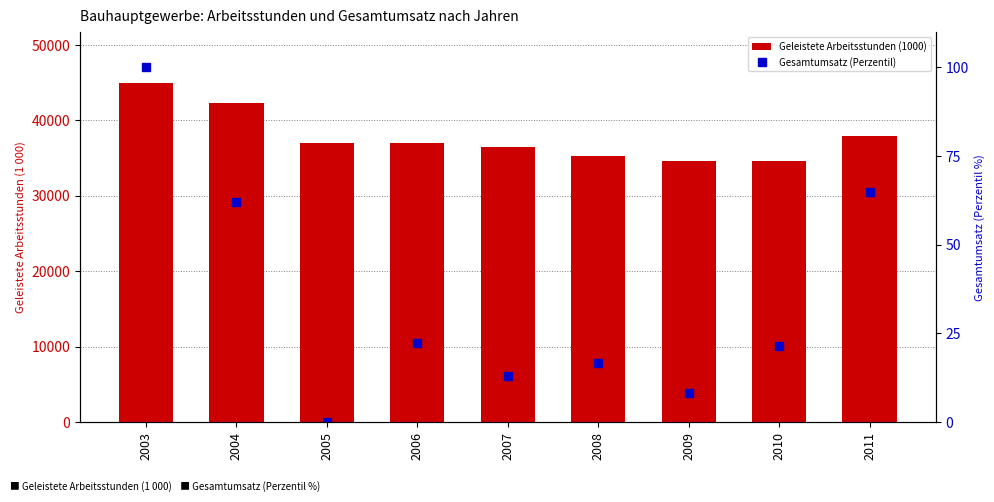

What is the difference between the Gesamtumsatz (Perzentil) values at 2009 and 2004?

53.8